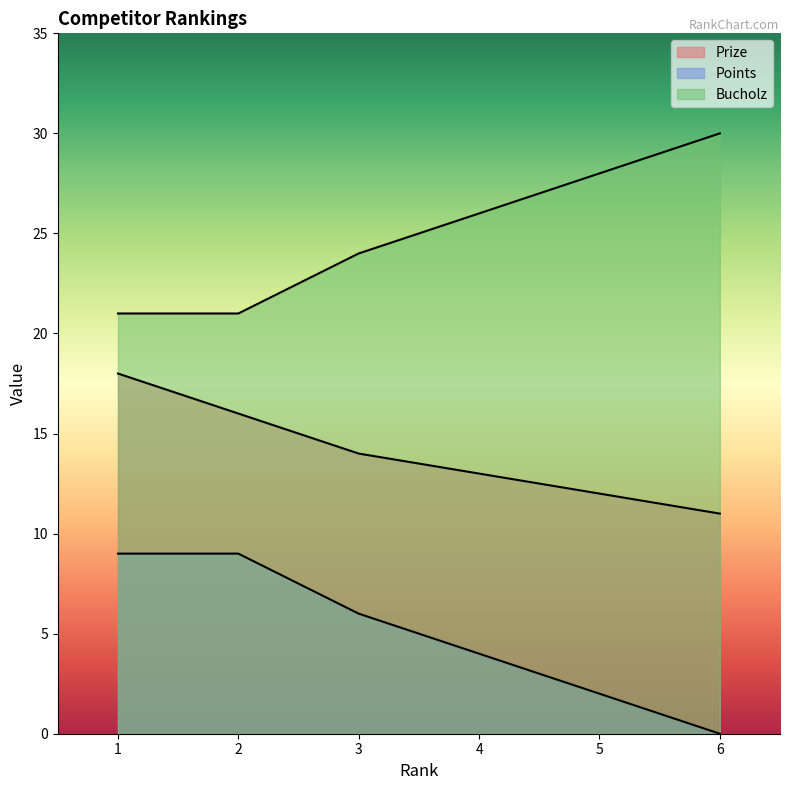

What is the total value across all series at 6?

41